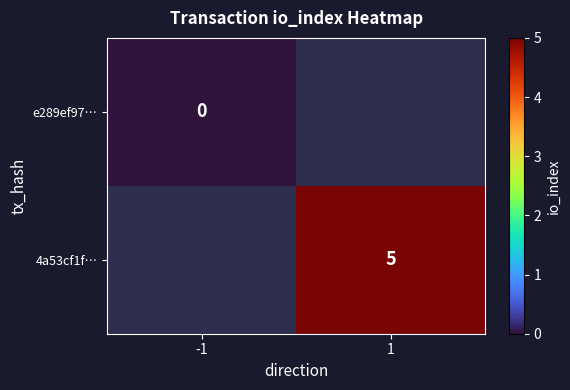

Between -1 and 1, which series saw the biggest shift?

4a53cf1f…